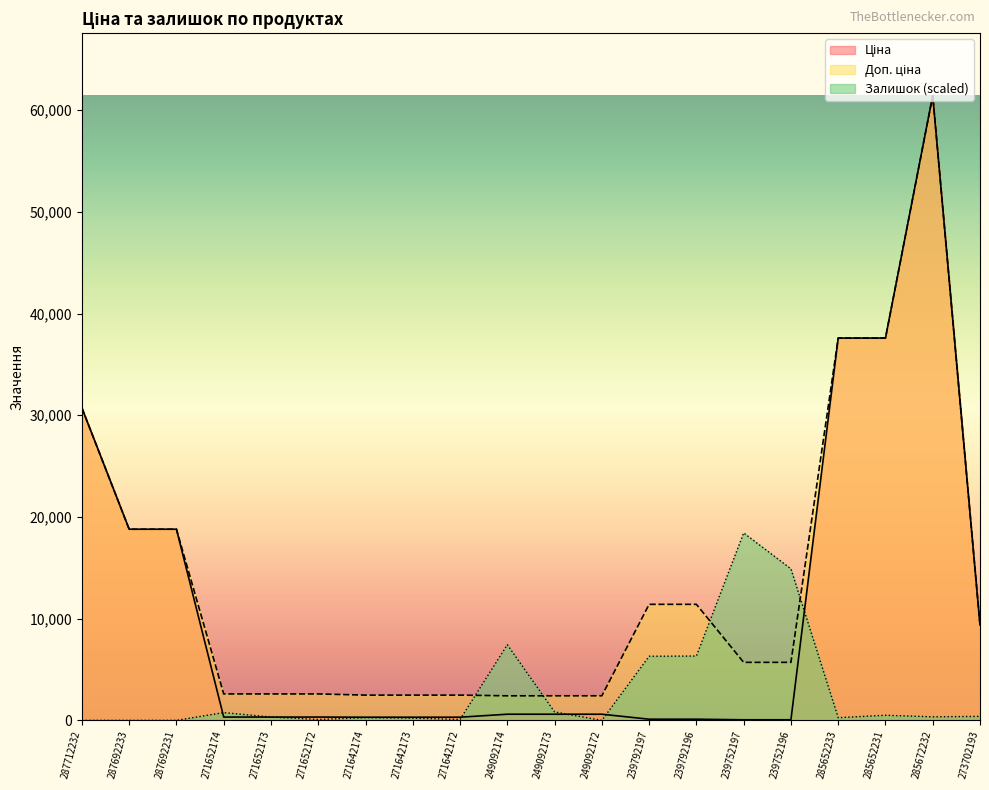

At 271642173, list the series in order from smallest to largest.

Залишок, Ціна, Доп. ціна